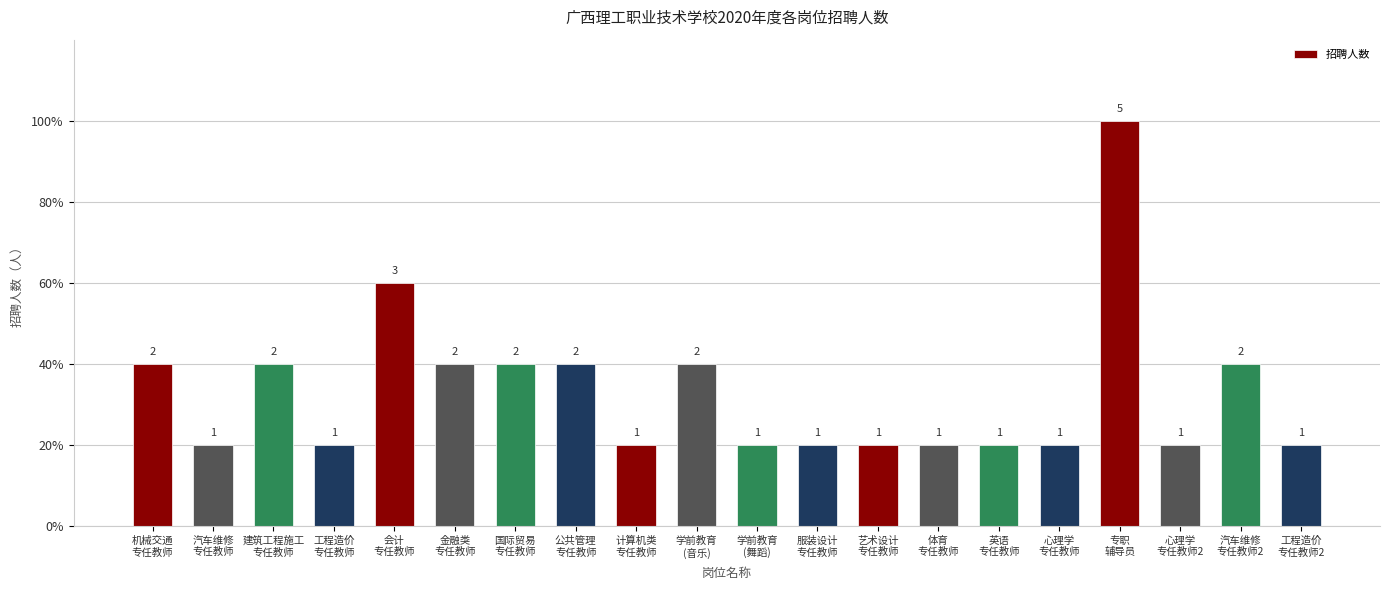

At which label is the value closest to 3?

会计
专任教师